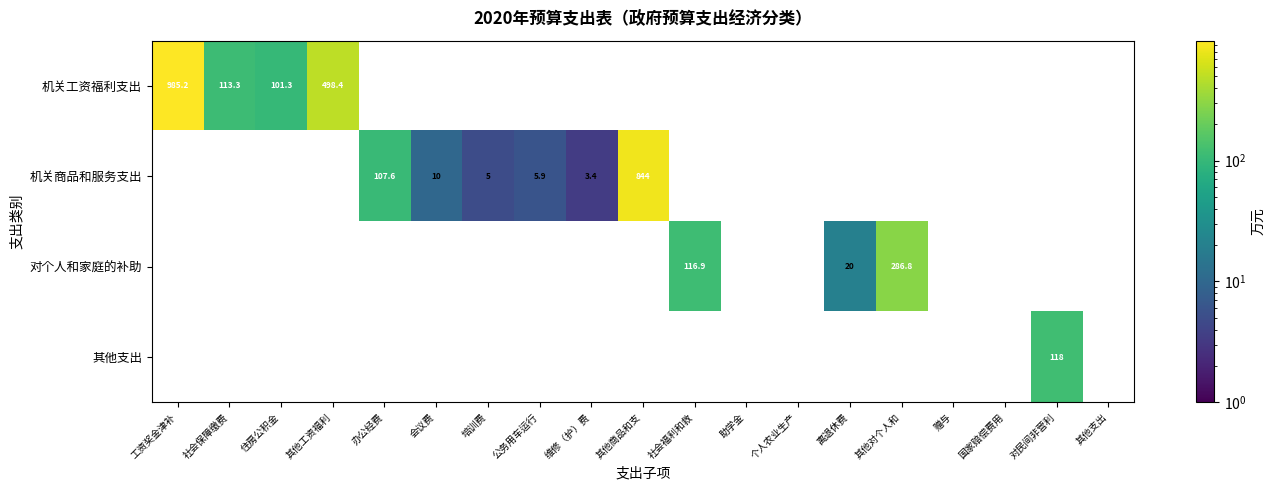

List the series in order of their peak value, highest first.

机关工资福利支出, 机关商品和服务支出, 对个人和家庭的补助, 其他支出